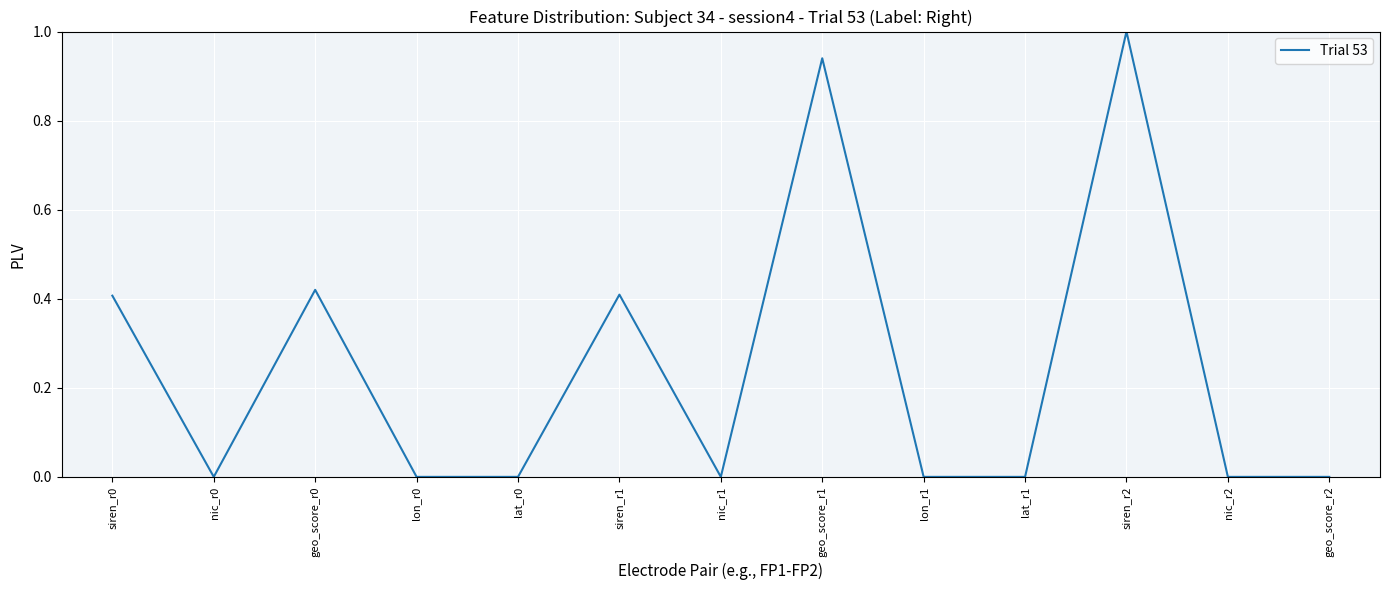

Which label corresponds to the largest value in the chart?

siren_r2